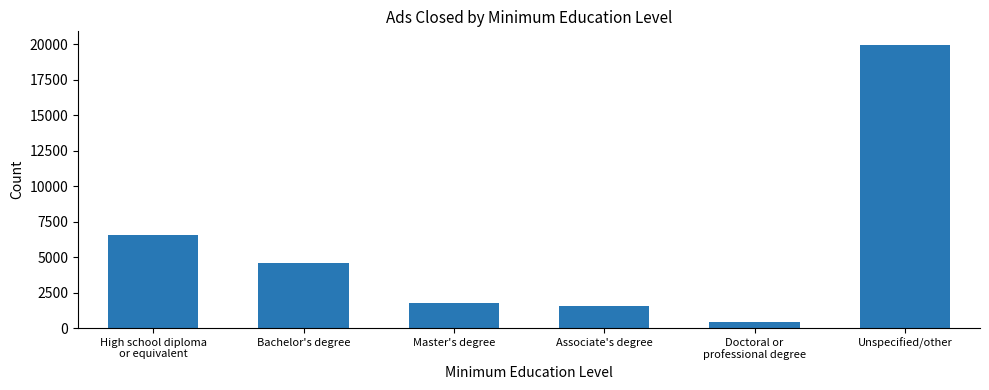

List the labels in order of value, smallest first.

Doctoral or
professional degree, Associate's degree, Master's degree, Bachelor's degree, High school diploma
or equivalent, Unspecified/other